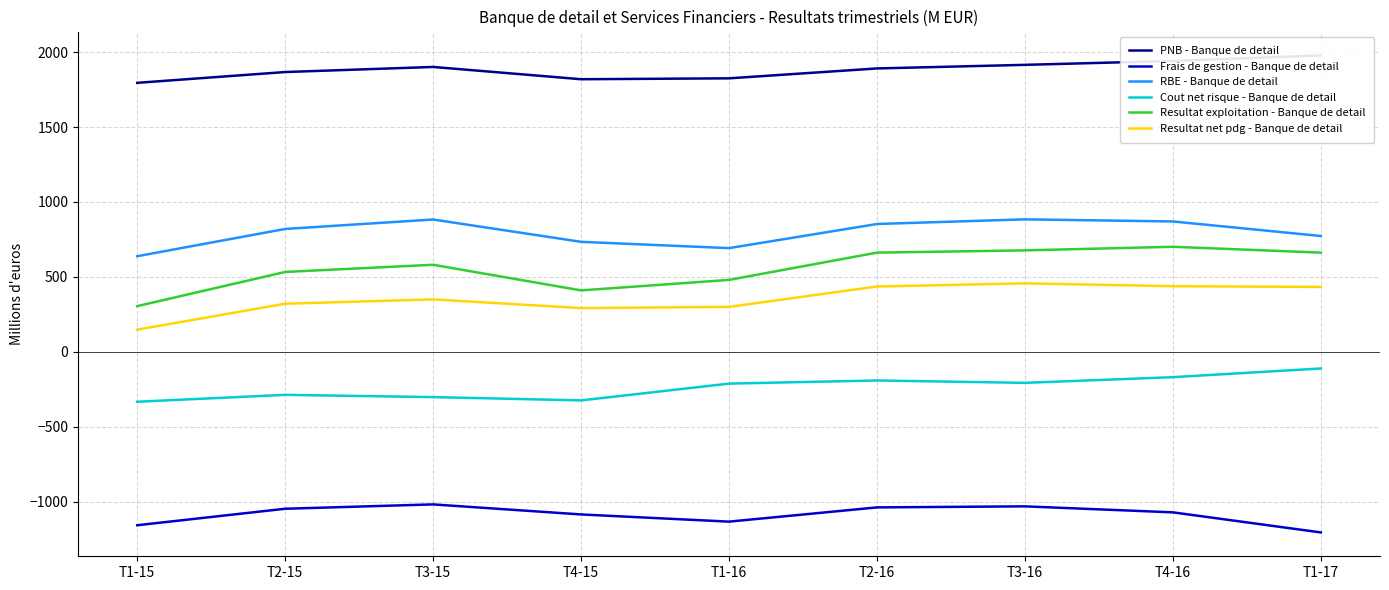

True or false: Frais de gestion - Banque de detail and PNB - Banque de detail cross at least once.

False